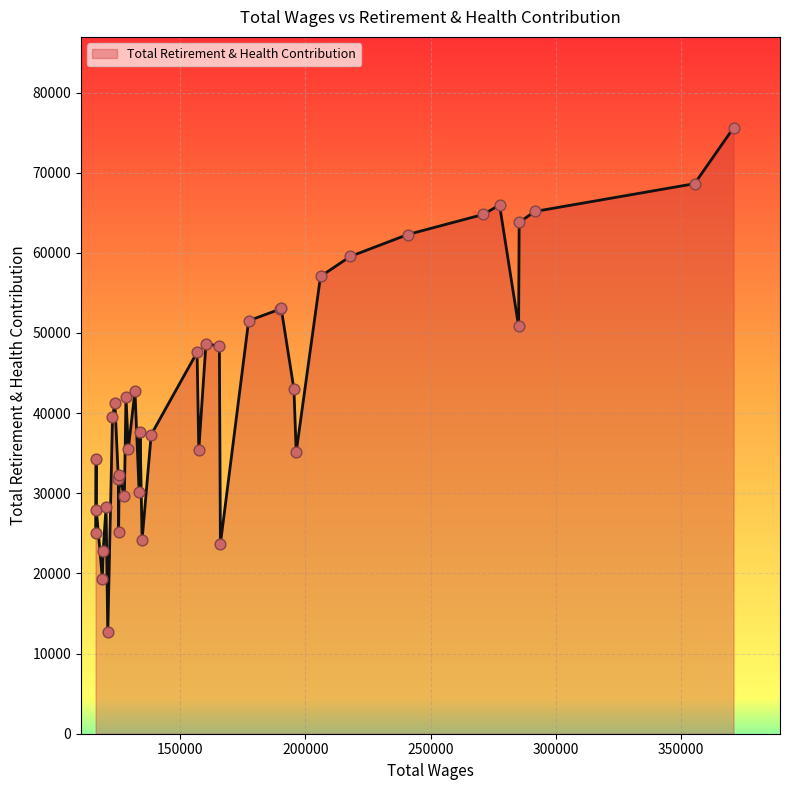

What is the maximum value shown in the chart?

75601